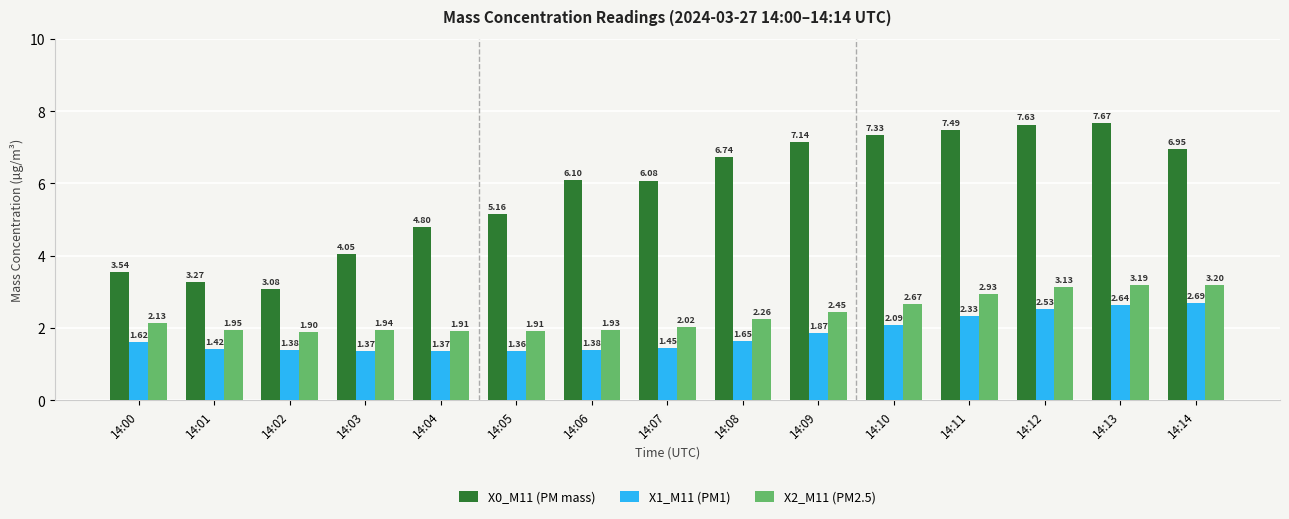

Rank the series by their maximum value, from lowest to highest.

X1_M11 (PM1), X2_M11 (PM2.5), X0_M11 (PM mass)